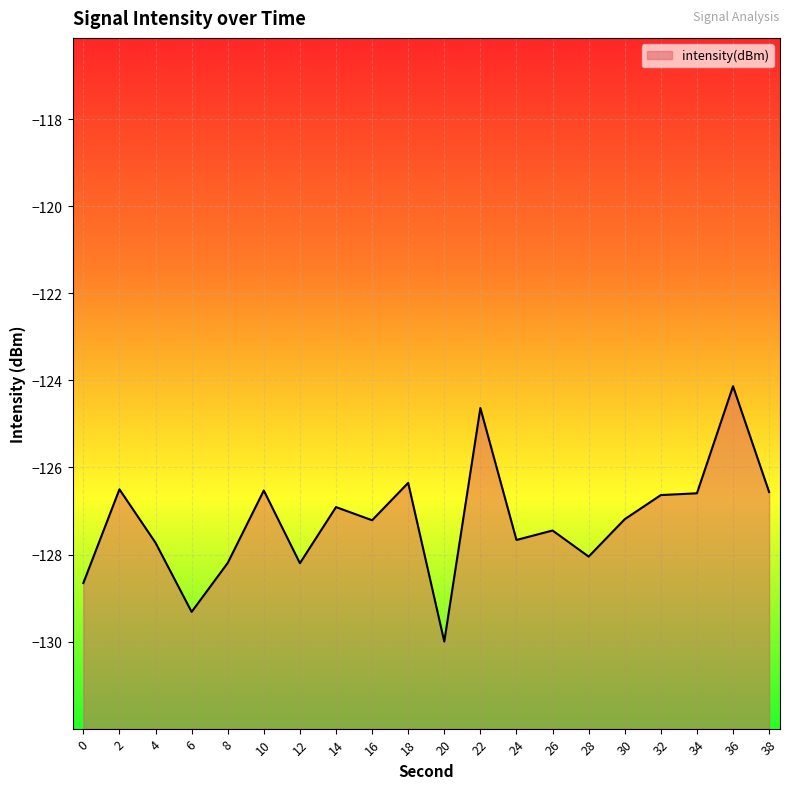

Reading right to left, list all the values displayed in this chart.

-126.6	-124.1	-126.6	-126.6	-127.2	-128.0	-127.4	-127.7	-124.6	-130.0	-126.4	-127.2	-126.9	-128.2	-126.5	-128.2	-129.3	-127.7	-126.5	-128.7